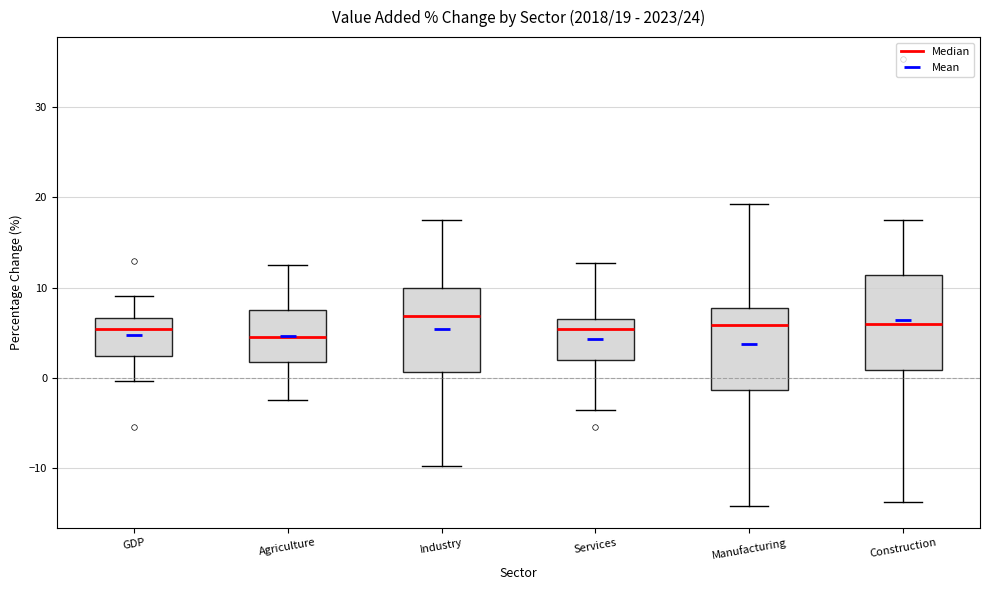

Comparing the boxes themselves (not the whiskers), which one is the tallest?

Construction